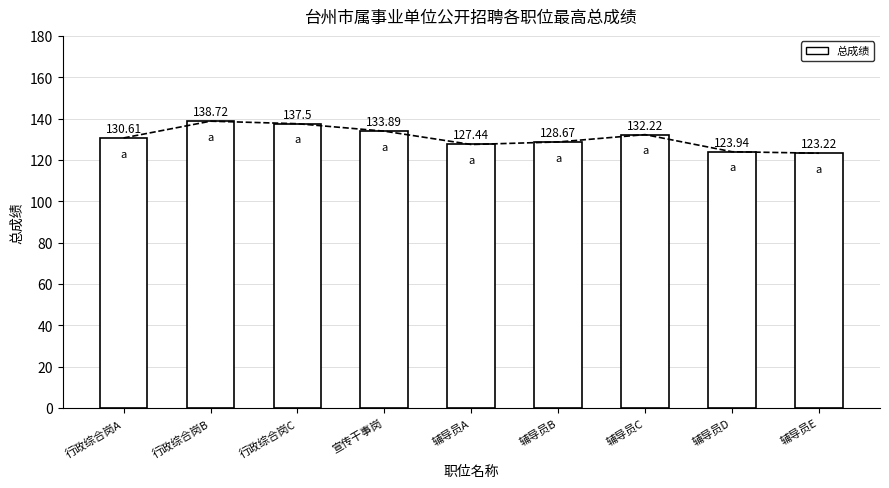

How many values are below 130?

4